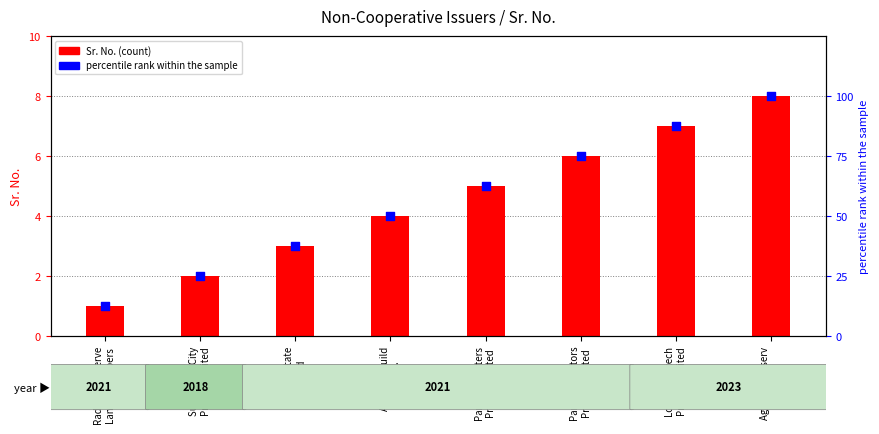

At which category is the sum across all series the highest?

Agriwise Finserv
Limited